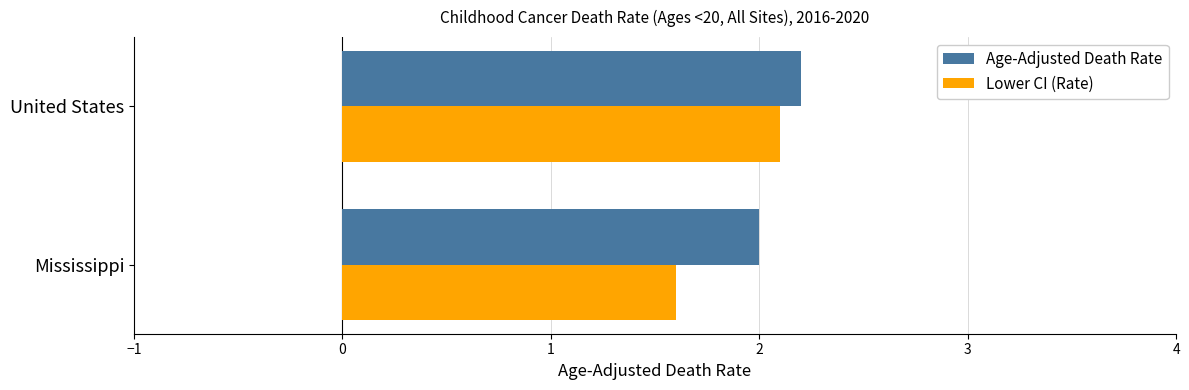

What is the difference between the highest and lowest values at Mississippi?

0.4